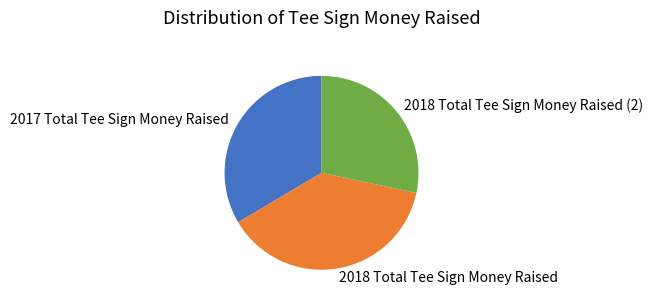

Which category has the smallest portion of the pie?

2018 Total Tee Sign Money Raised (2)